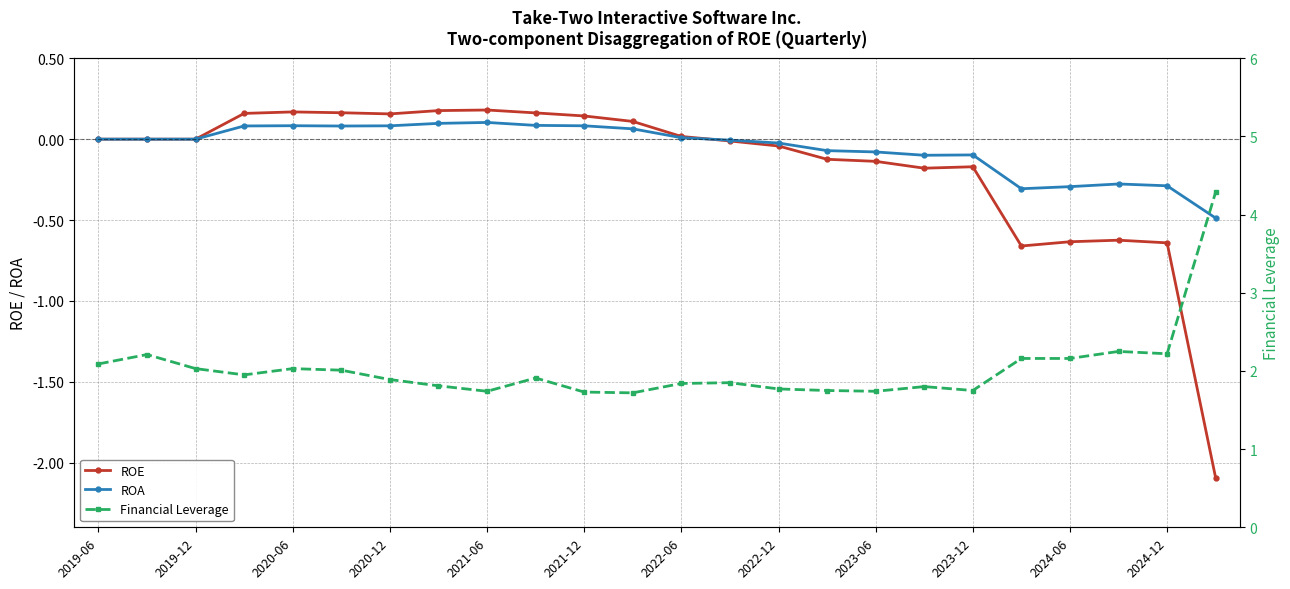

Does the chart display data point markers on the line(s)?

Yes